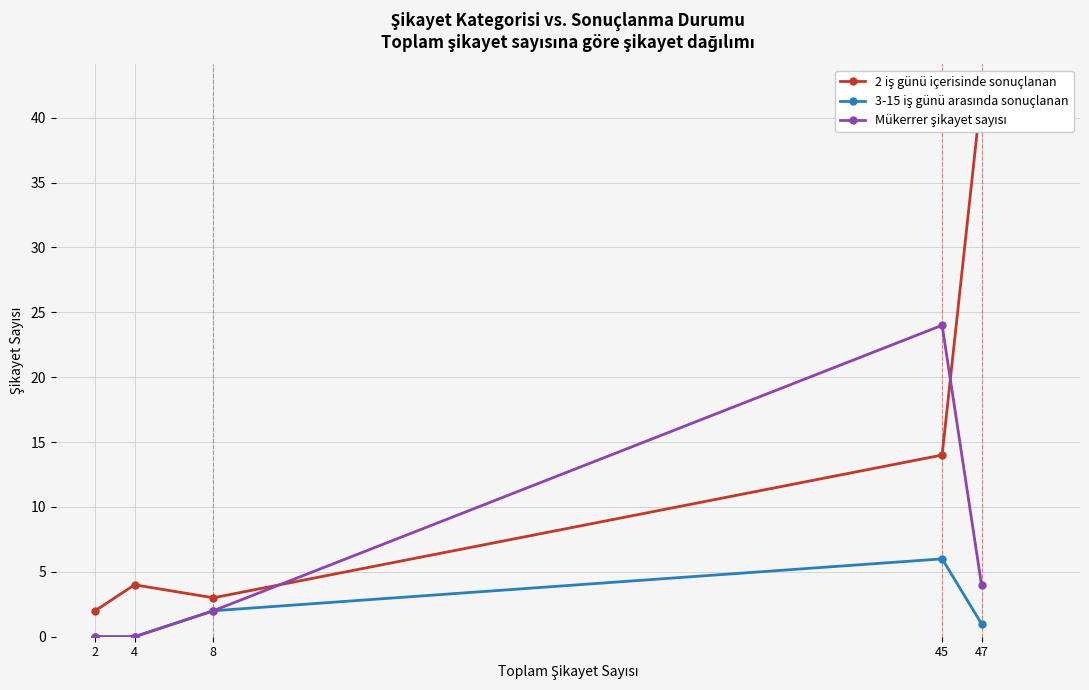

List the series in order of their overall mean, lowest first.

3-15 iş günü arasında sonuçlanan, Mükerrer şikayet sayısı, 2 iş günü içerisinde sonuçlanan